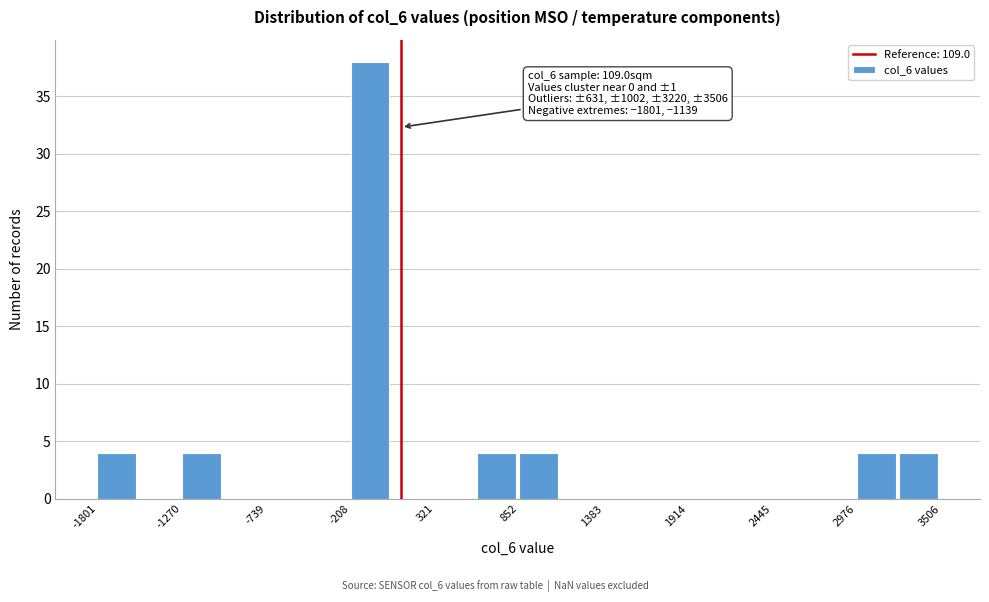

Around what value on the x-axis is the tallest bar? Give the approximate position of its centre, as read against the axis.

-100